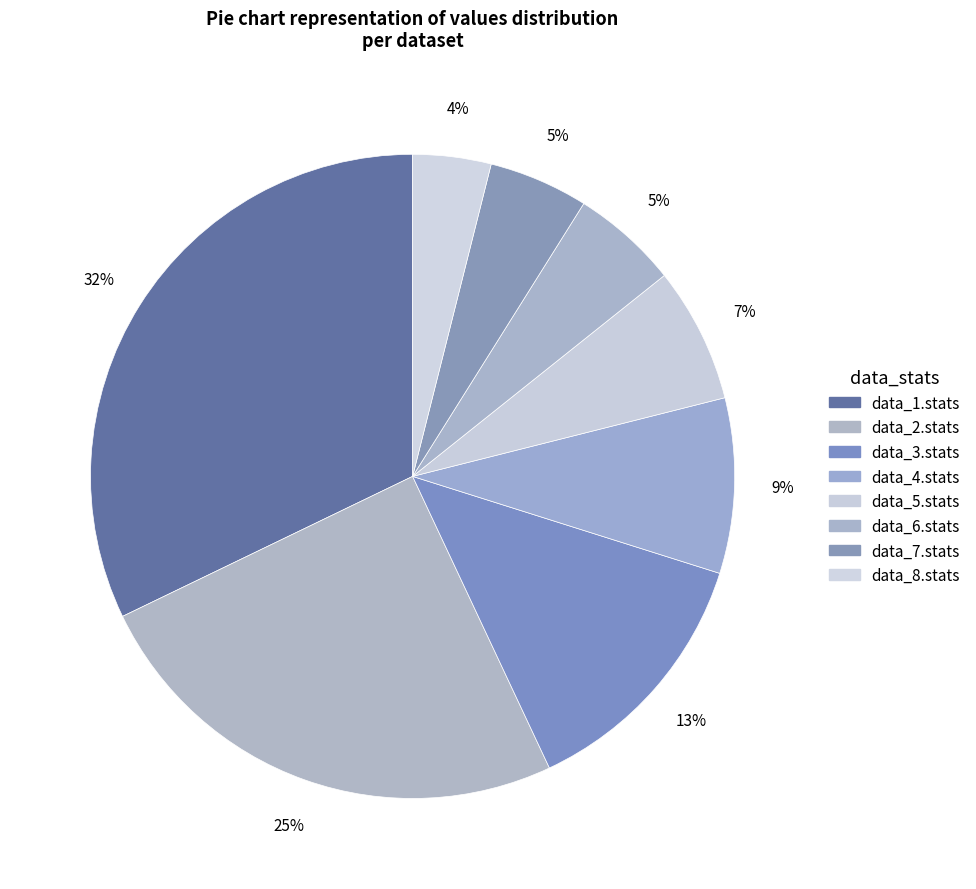

How many slices are in this pie chart?

8